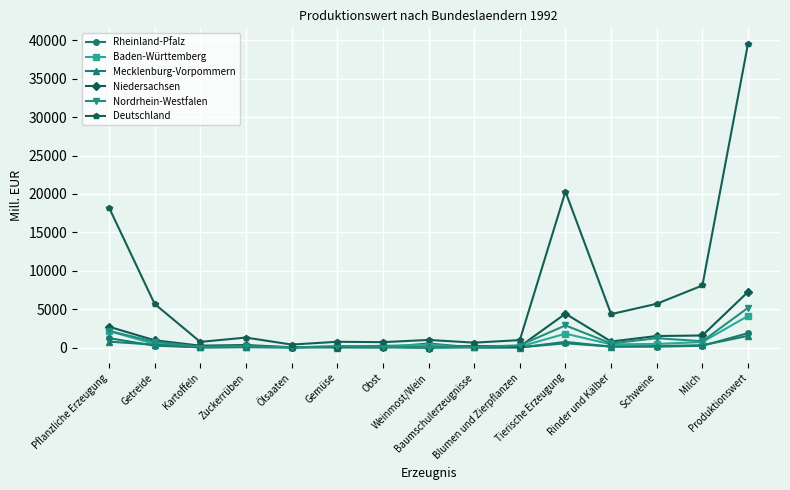

Between Getreide and Gemüse, which series saw the biggest shift?

Deutschland